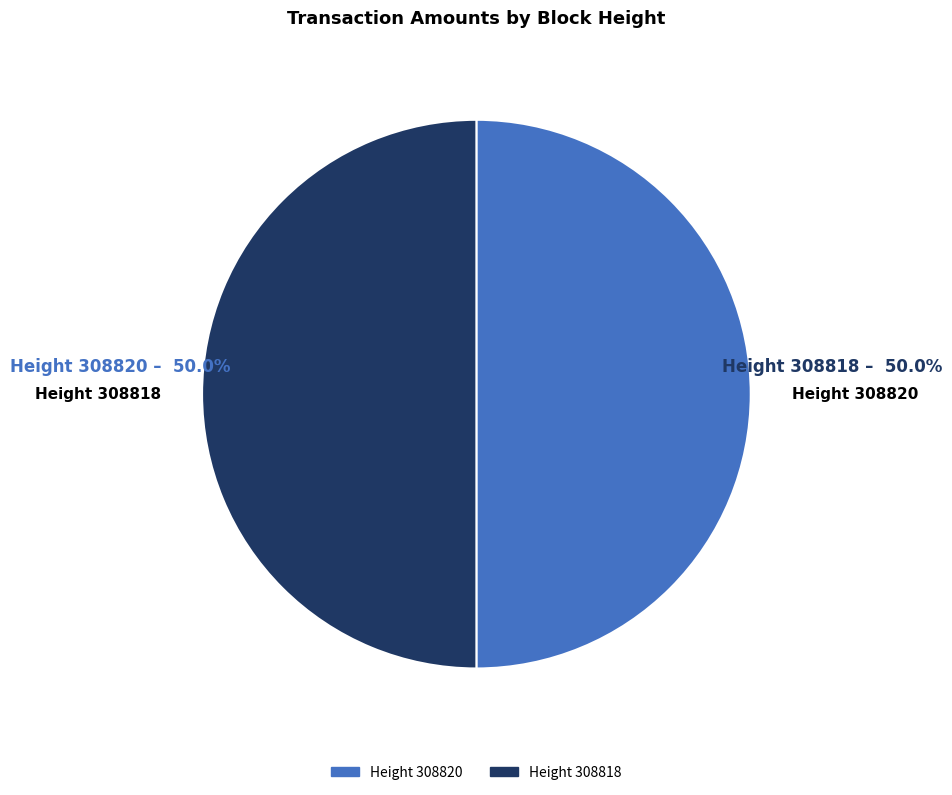

To the nearest percent, what is the average slice percentage?

50%